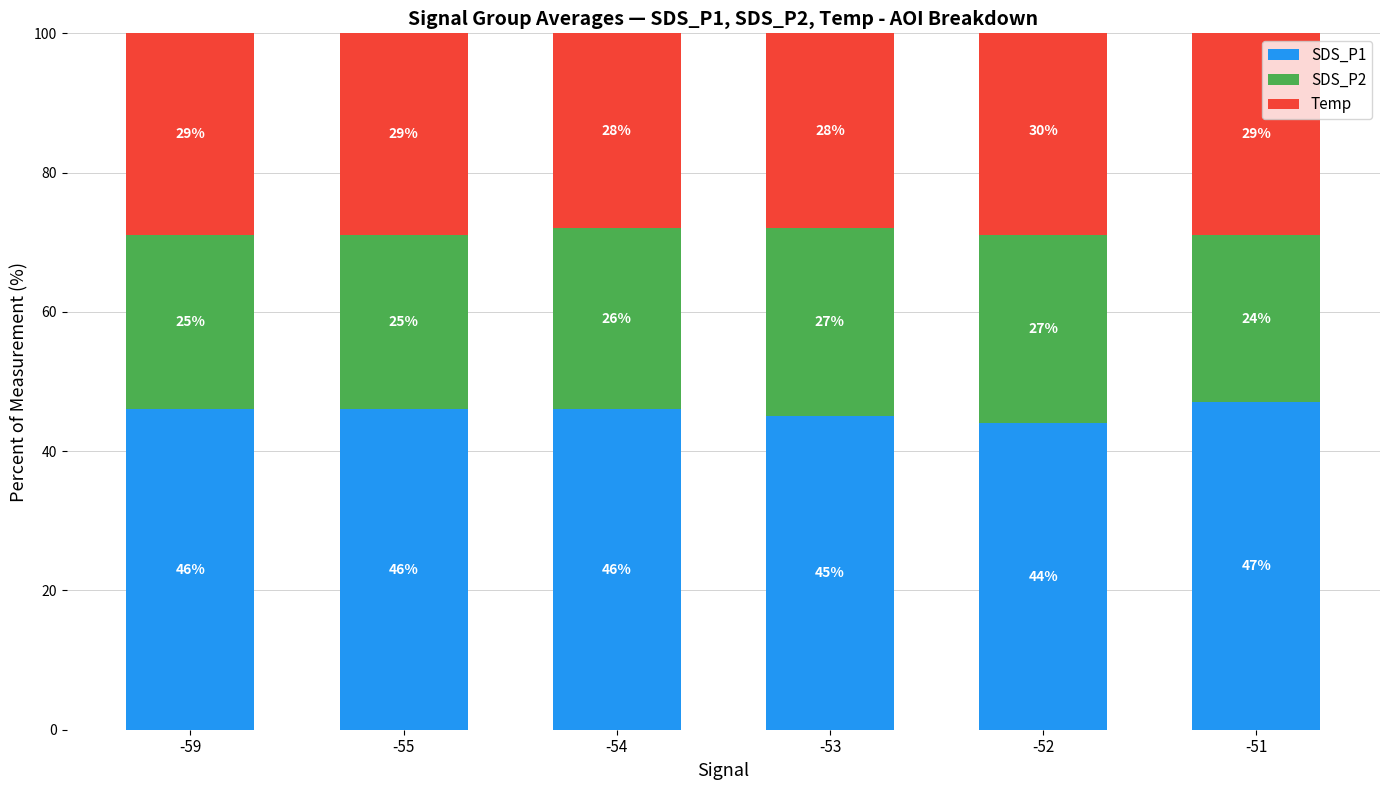

What is the sum of the SDS_P1 values at -55 and -53?

91